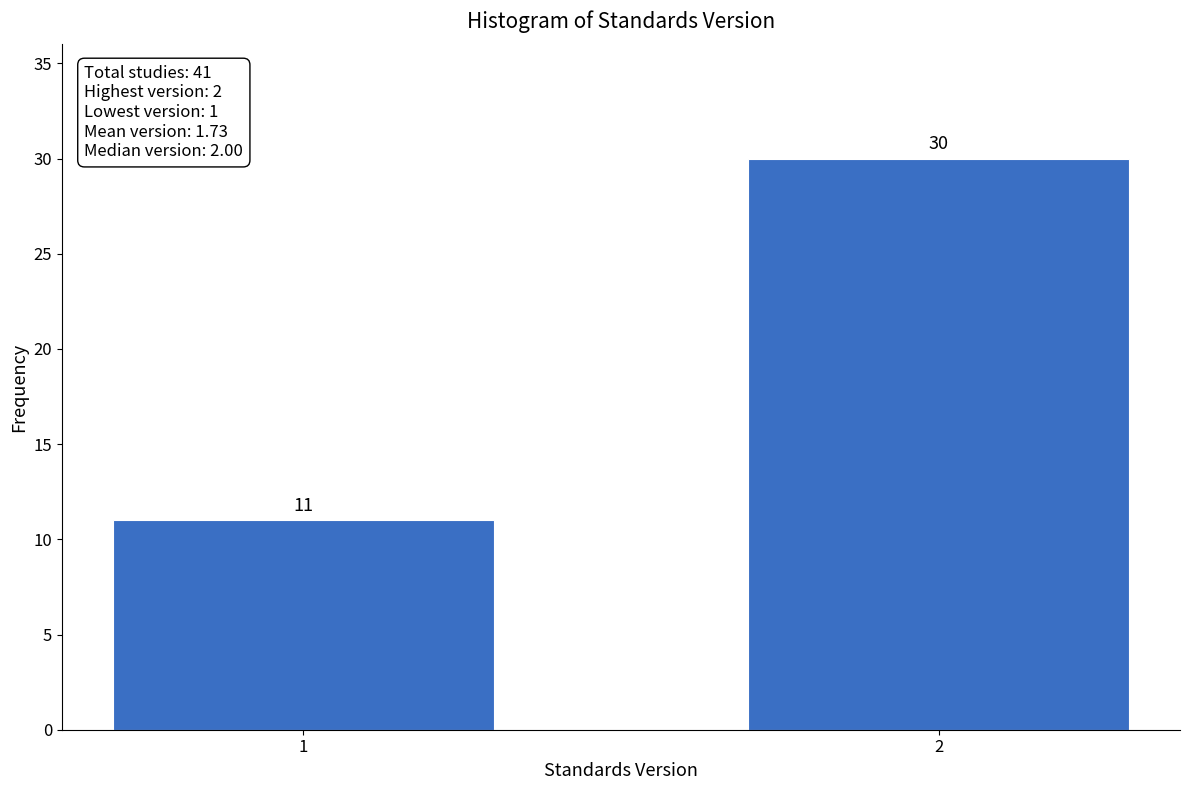

Reading right to left, extract all data points from this chart.

2=30	1=11